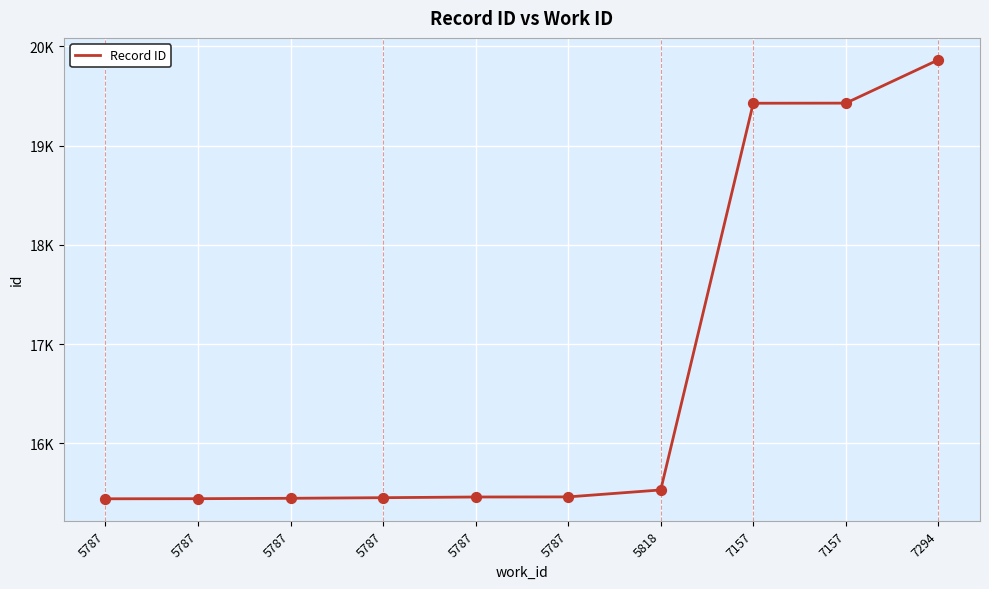

Which has a higher value, 5787 or 5787?

5787